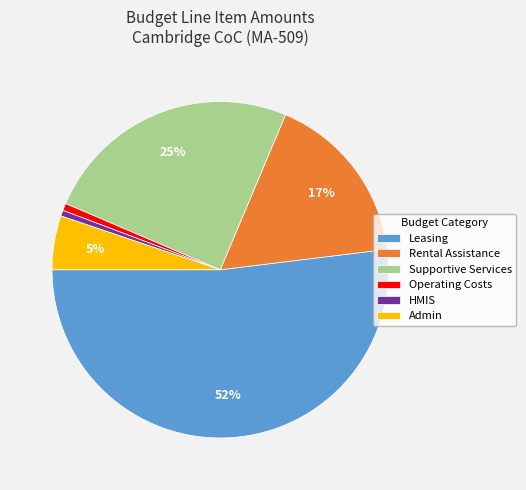

To the nearest percent, what percentage of the pie is Rental Assistance?

17%